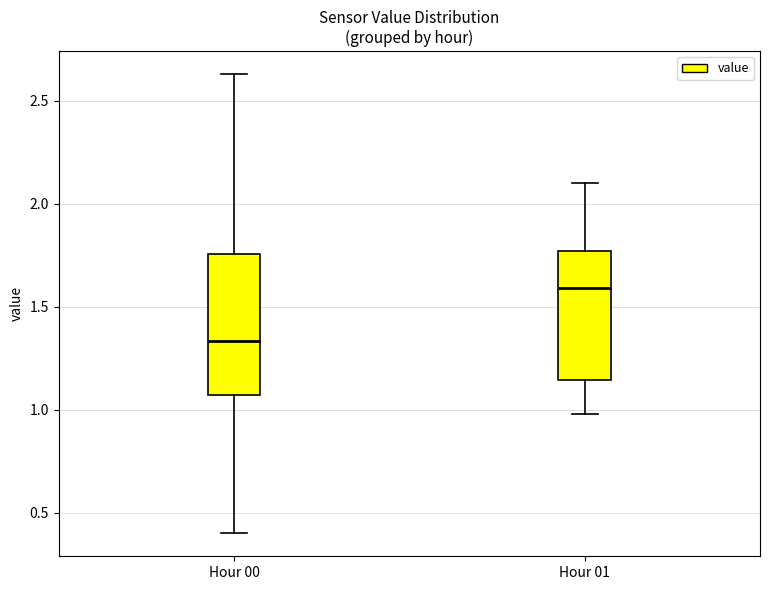

Comparing the boxes themselves (not the whiskers), which one is the tallest?

Hour 00